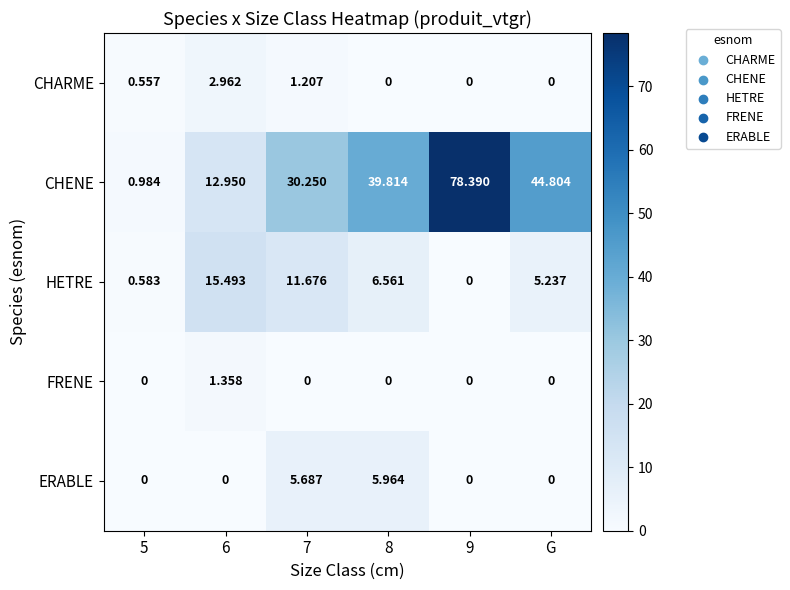

Which series has the largest total across all categories?

CHENE